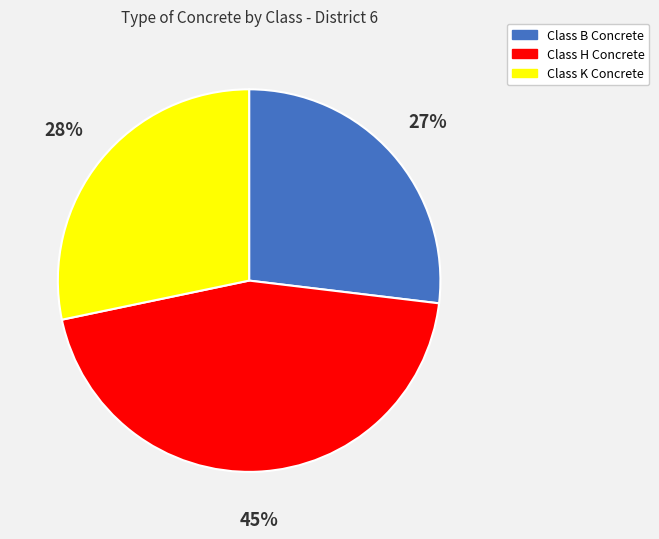

The Class B Concrete slice represents 13% of the pie. True or false?

False